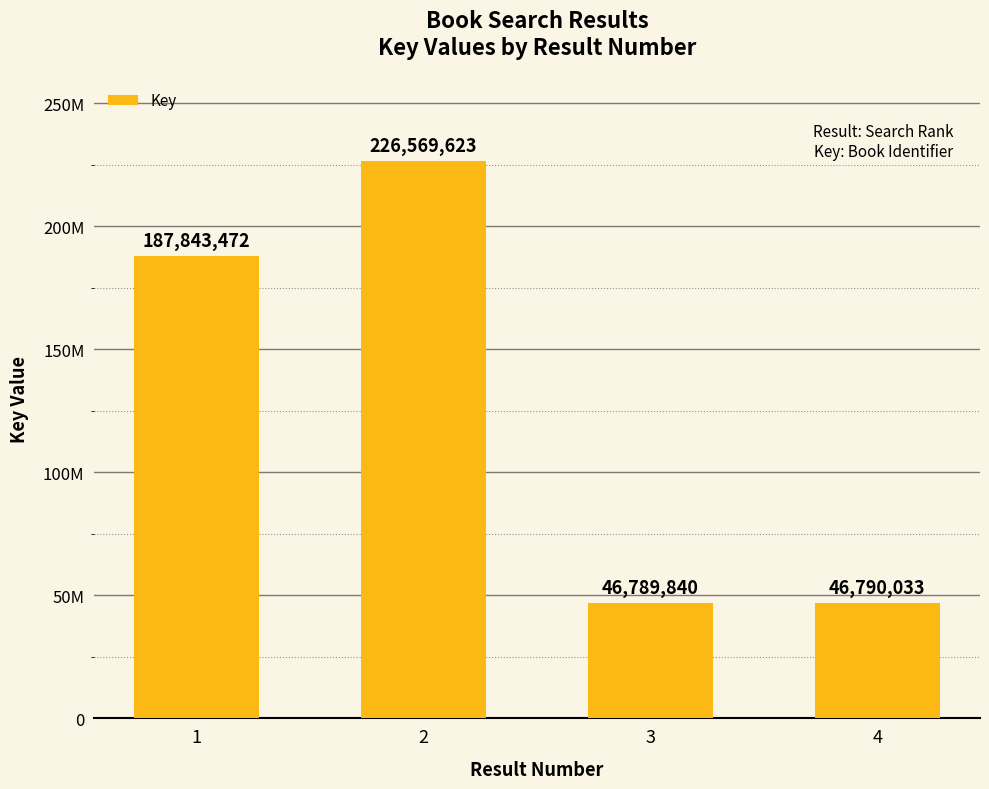

What is the value of the 4th bar from the left?

46790033